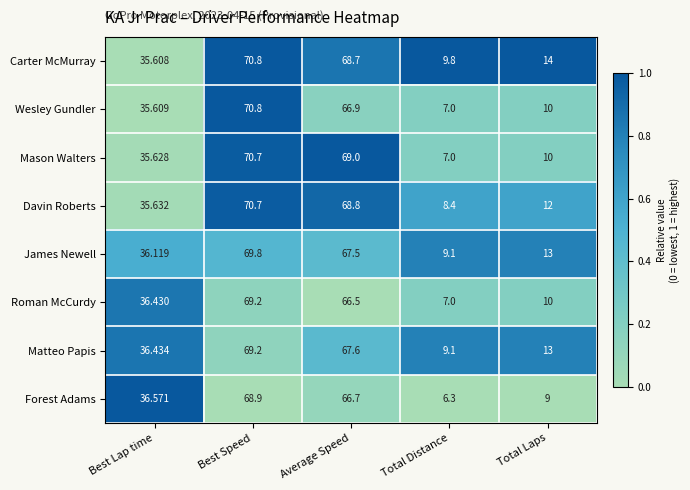

Rank the series at Average Speed from highest to lowest value.

Mason Walters, Davin Roberts, Carter McMurray, Matteo Papis, James Newell, Wesley Gundler, Forest Adams, Roman McCurdy